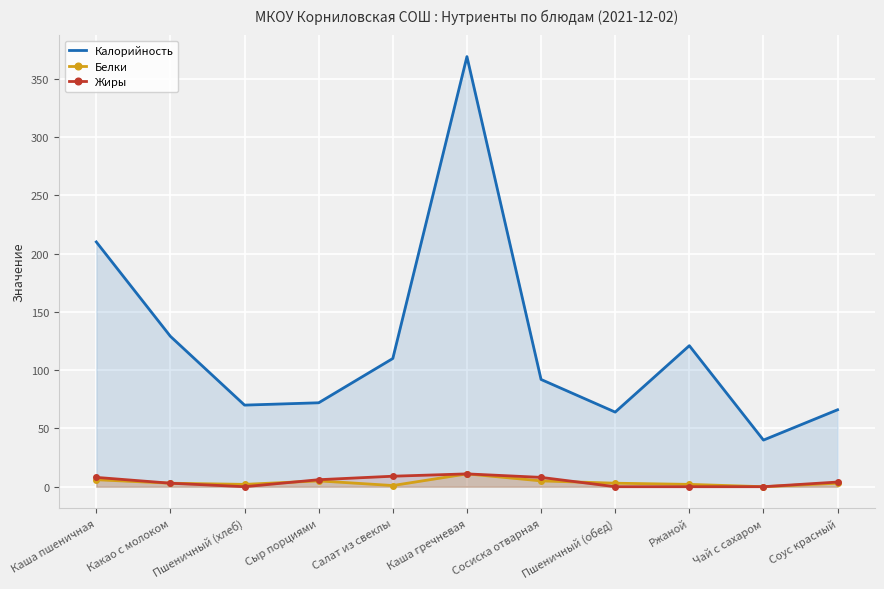

Rank the series at Сыр порциями from highest to lowest value.

Калорийность, Жиры, Белки